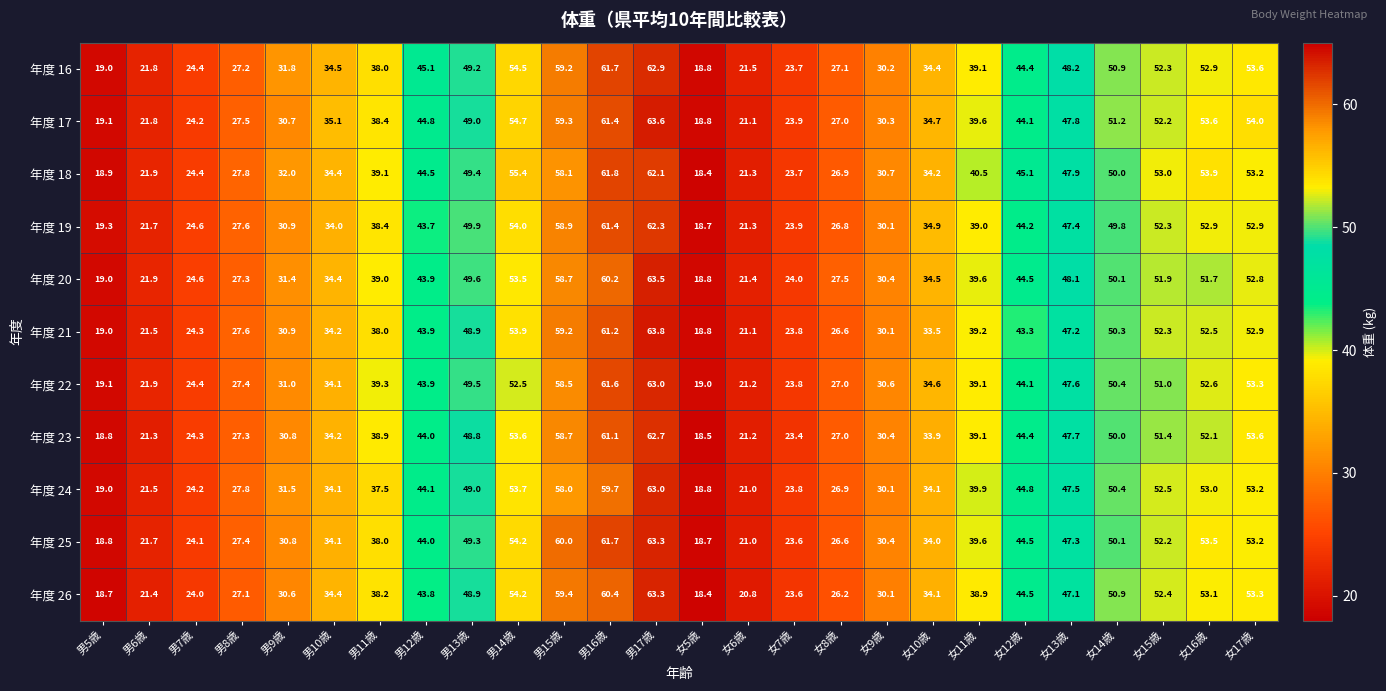

What is the difference between the maximum and minimum values in the 年度 23 series?

44.2